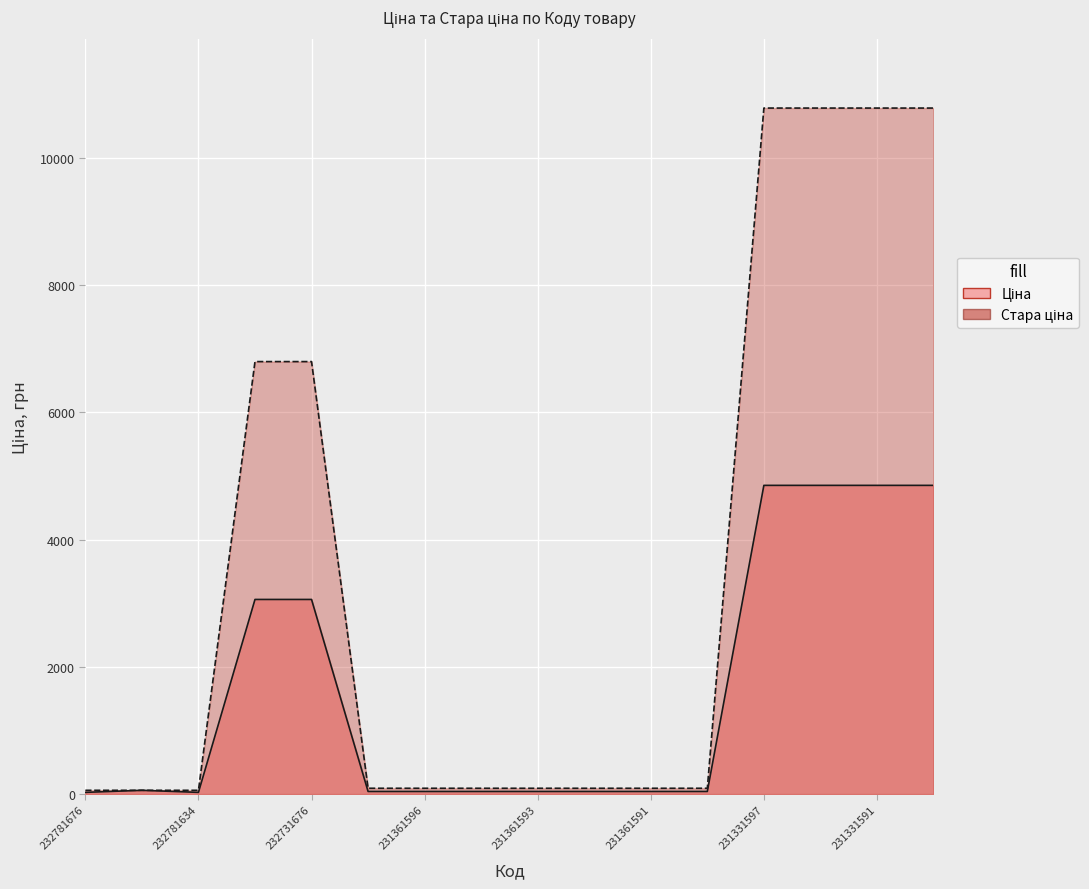

What is the minimum value shown in the chart?

26.7